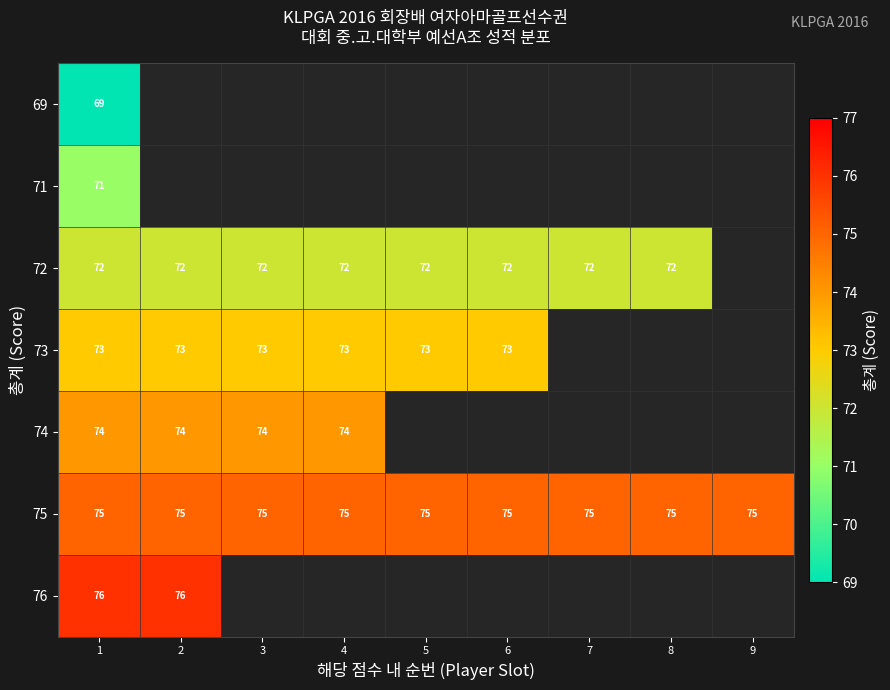

Read the 75 value at 3.

75